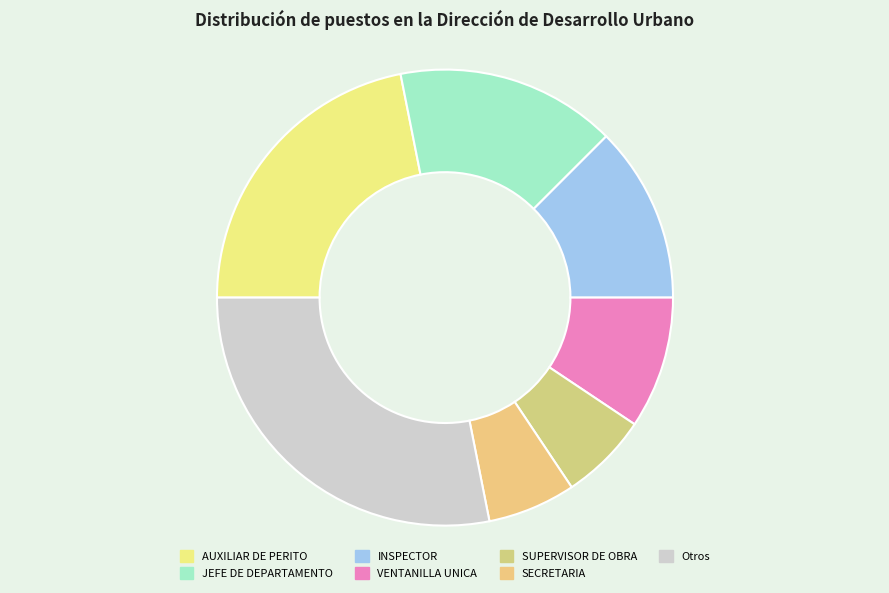

Is there a majority slice in this chart?

No